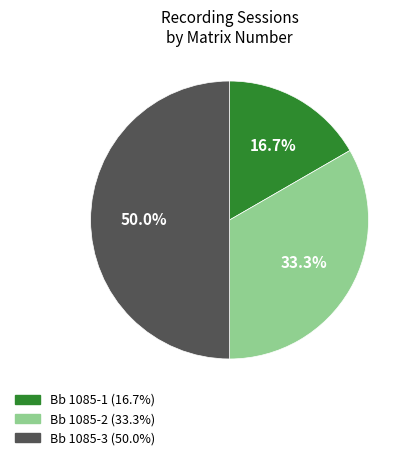

To the nearest percent, what percentage of the pie is Bb 1085-1?

17%